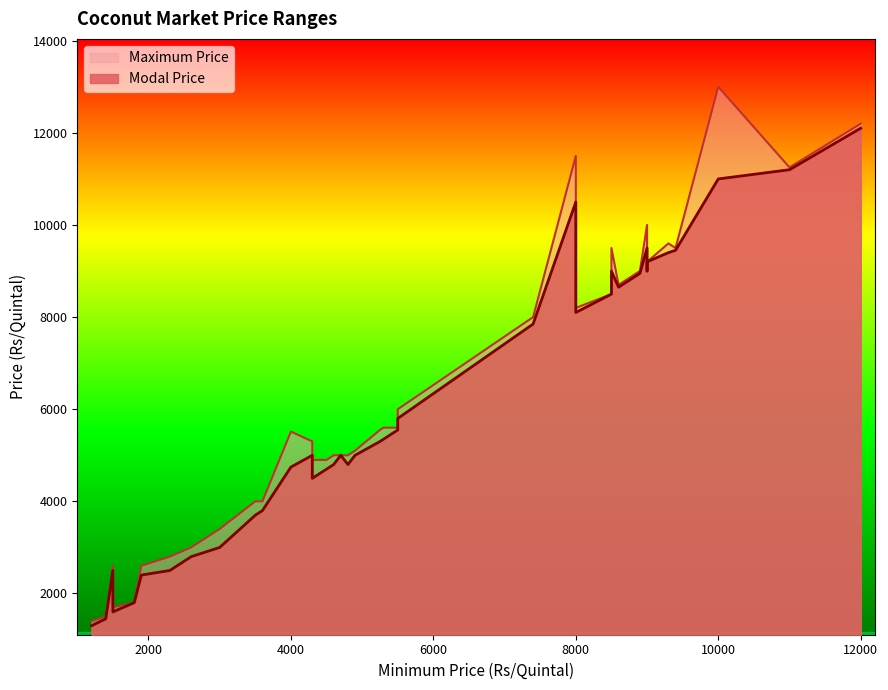

True or false: Maximum Price and Modal Price cross at least once.

False